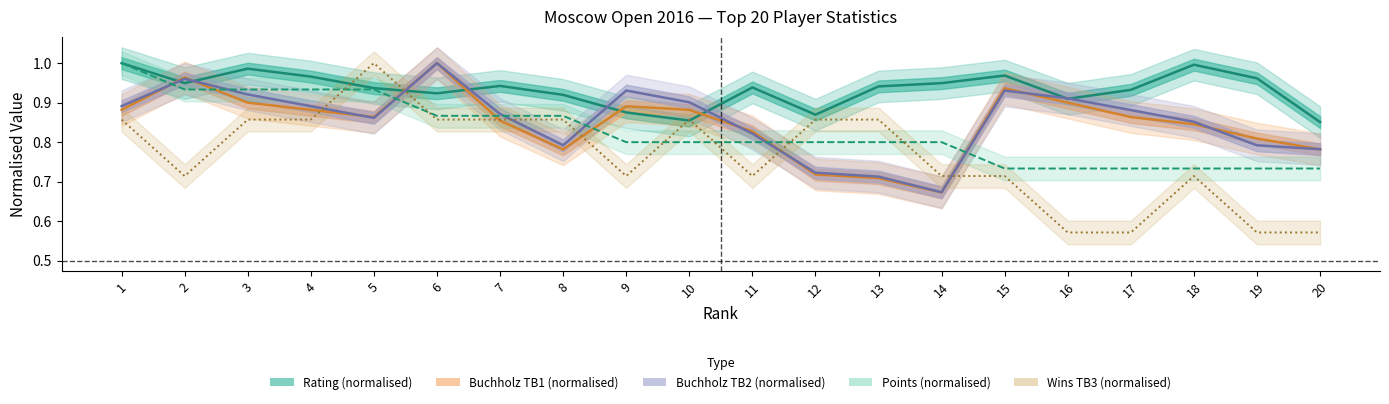

How many intersections are there between Points (normalised) and Wins TB3 (normalised)?

6